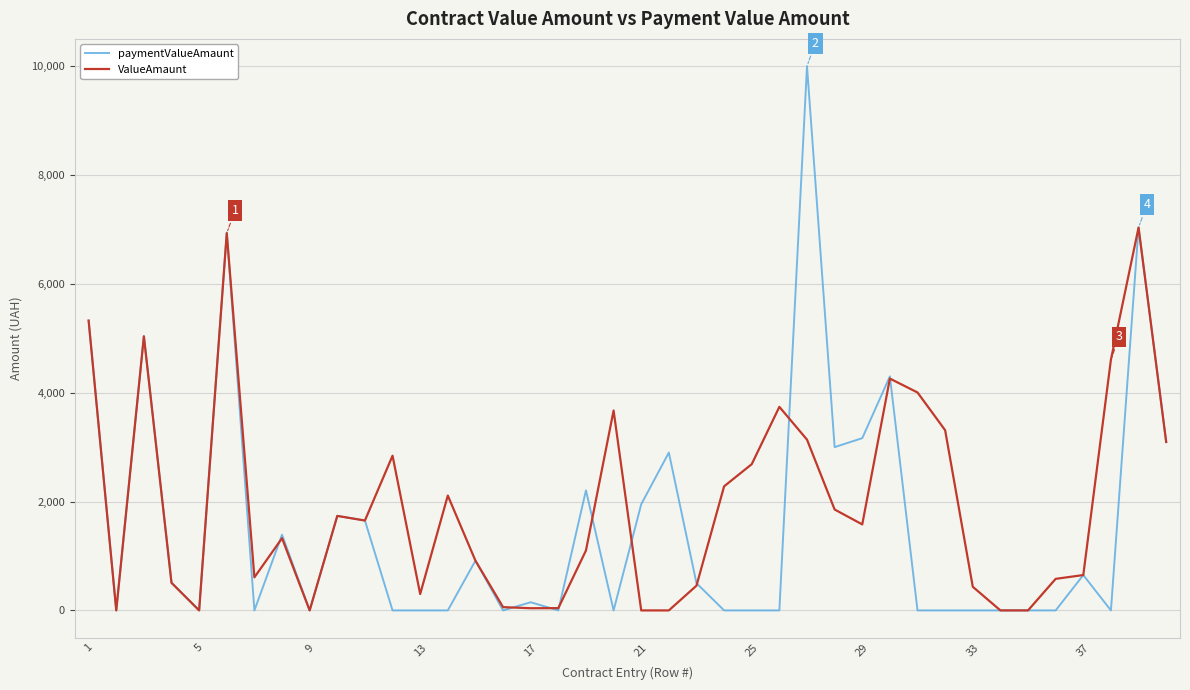

What is the average value of the ValueAmaunt series?

1947.7